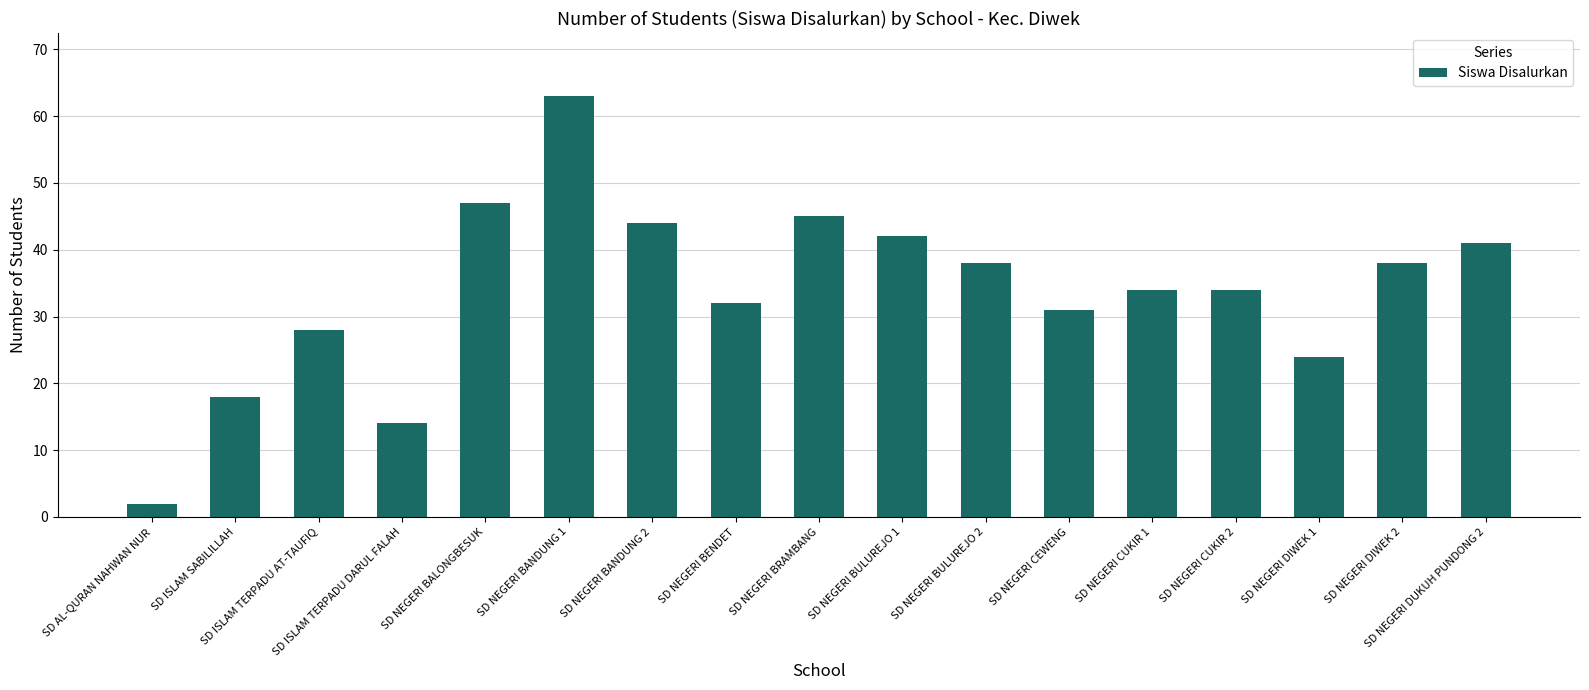

What value does the data have at SD NEGERI DIWEK 1, to the nearest 5?

25